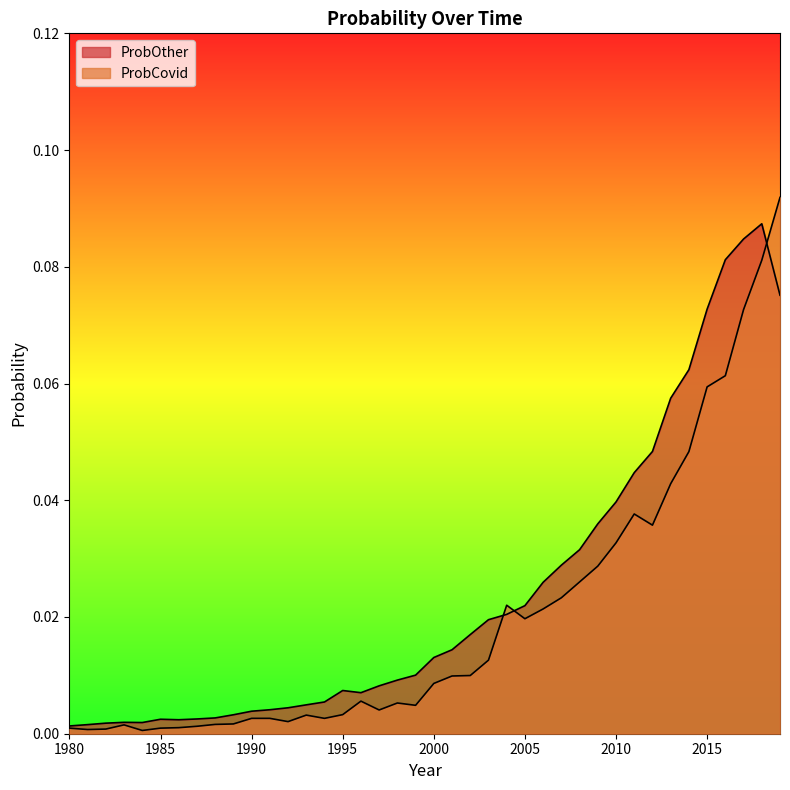

Which category has the lowest value in the ProbCovid series?

1984